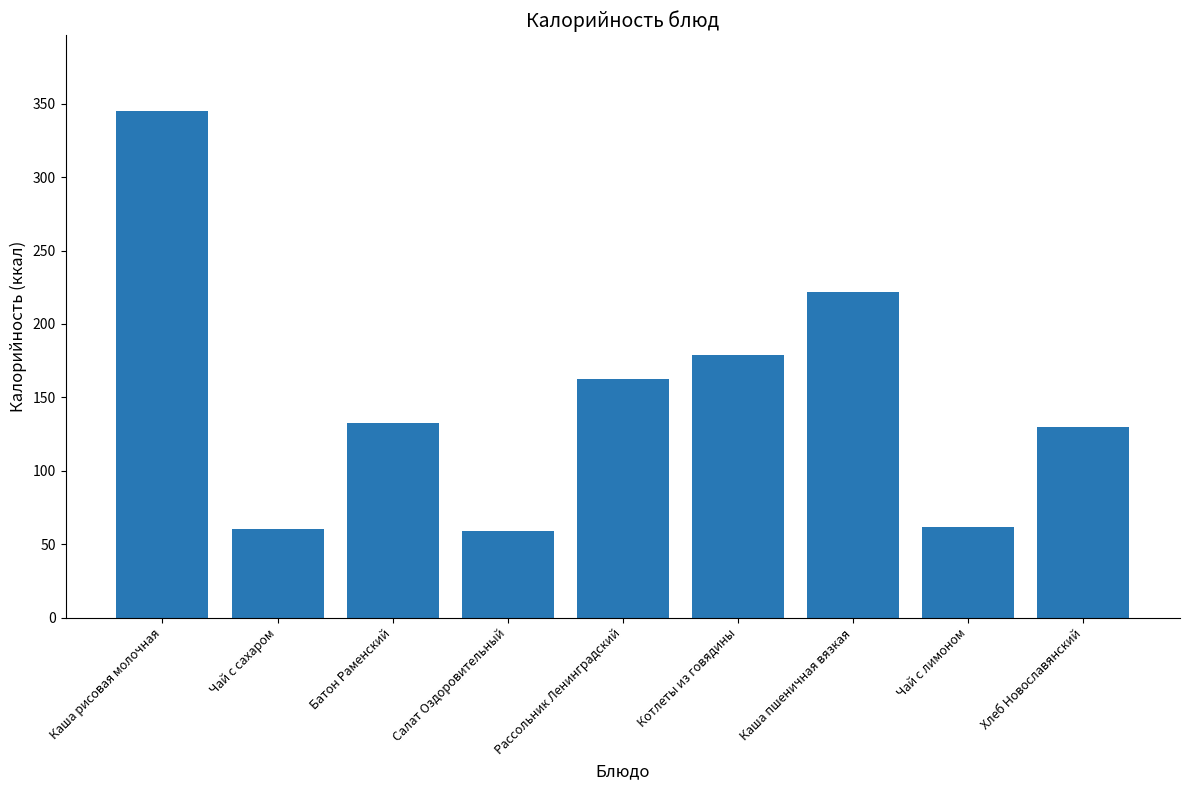

Count the number of categories in the chart.

9